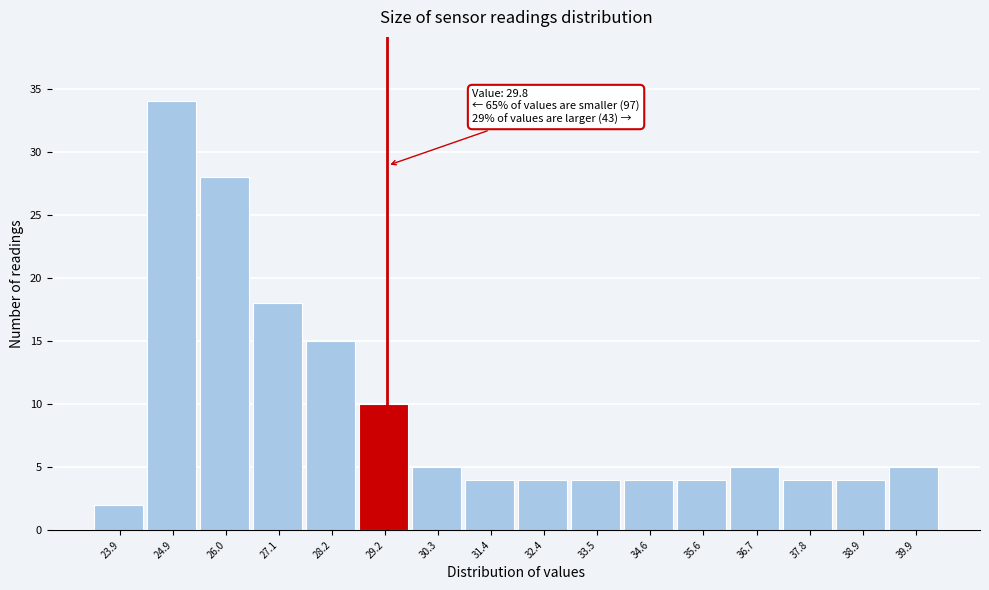

Reading left to right, extract all data points from this chart.

23.9=2	24.9=34	26.0=28	27.1=18	28.2=15	29.2=10	30.3=5	31.4=4	32.4=4	33.5=4	34.6=4	35.6=4	36.7=5	37.8=4	38.9=4	39.9=5